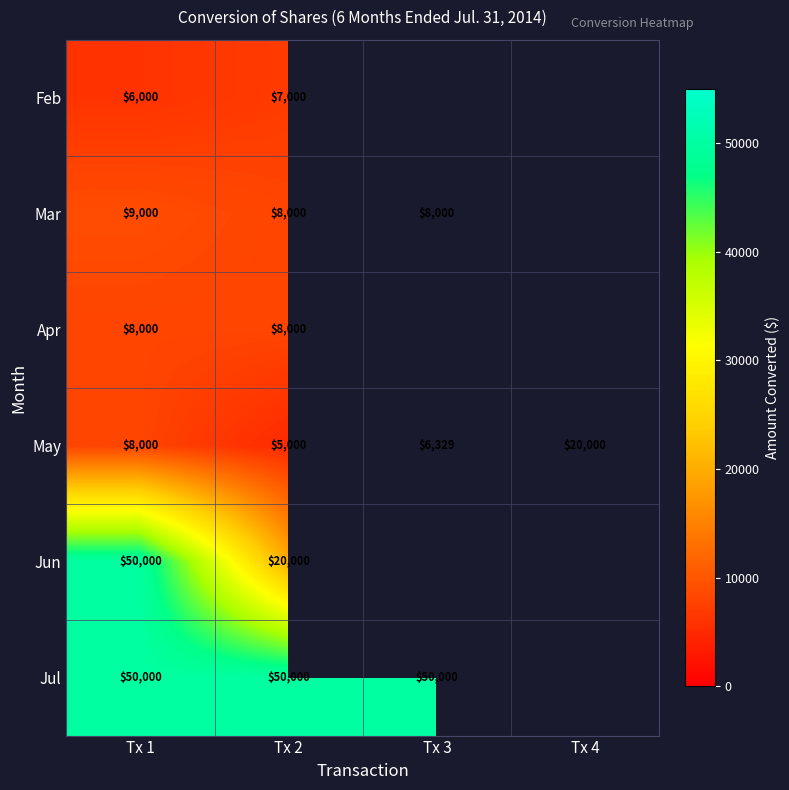

What is the spread (max minus min) of values at Tx 2?

45000